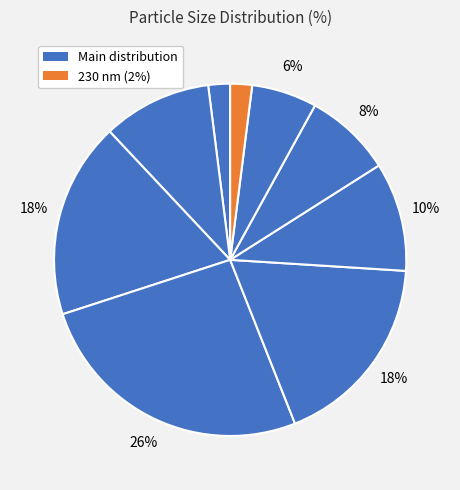

Is there a majority slice in this chart?

No